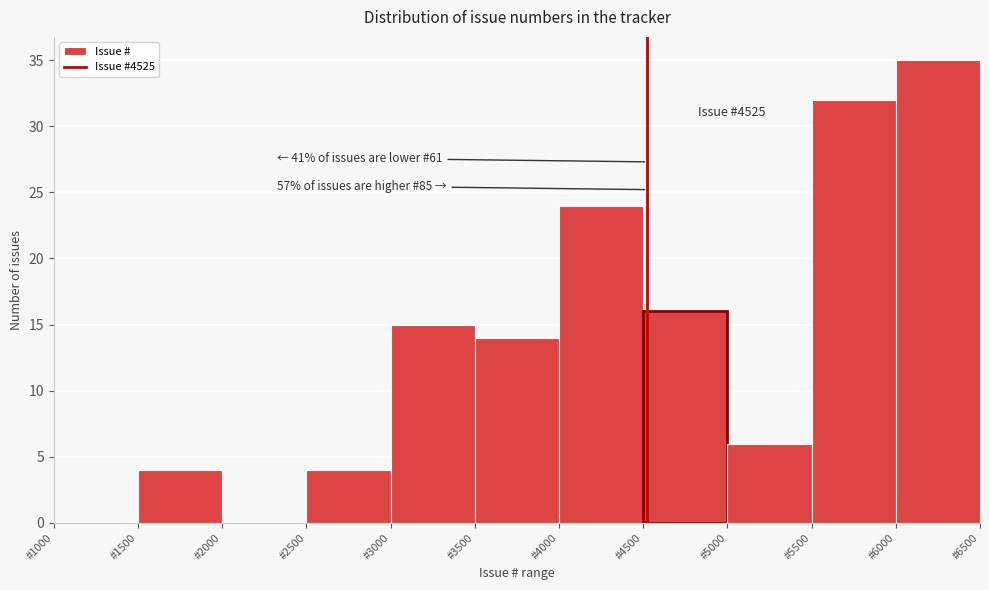

Over which range of the x-axis is the bar tallest?

6000 to 6500